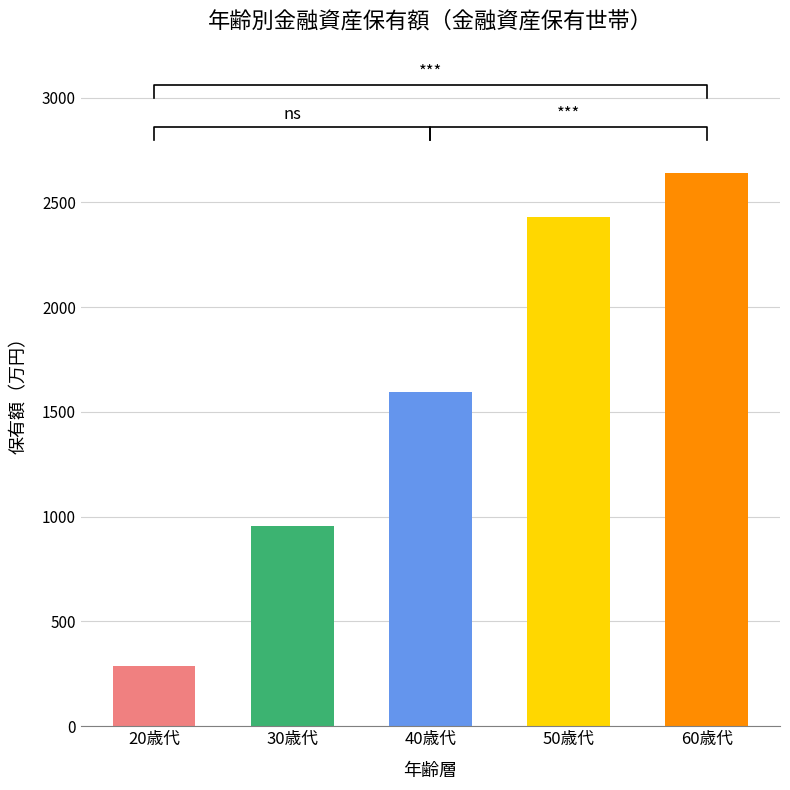

The value of 30歳代 at 金融資産保有額 is 957. True or false?

True